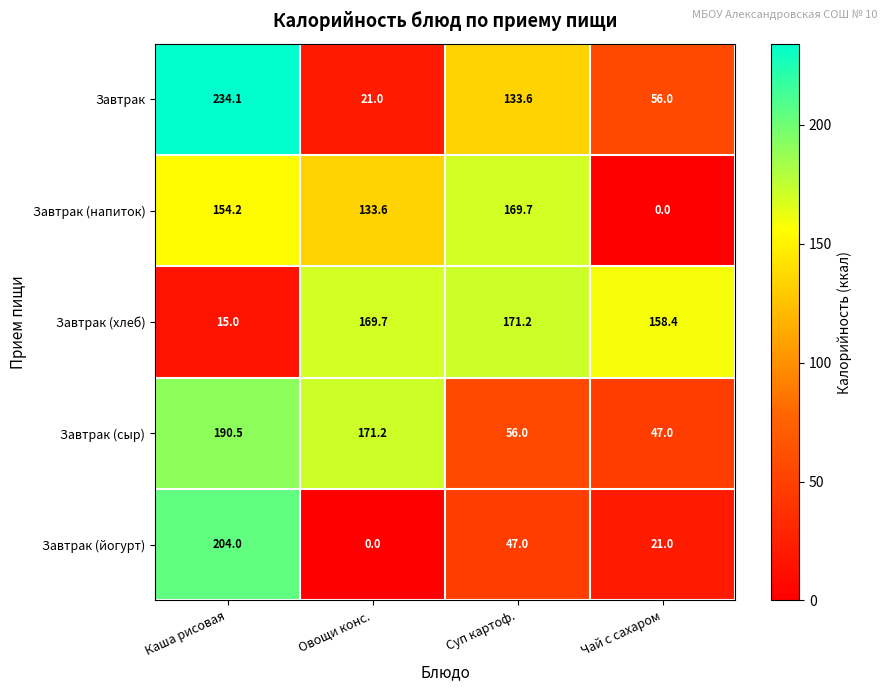

Reading left to right, what are all the values shown in this chart?

Завтрак: 234.1	21.0	133.6	56.0
Завтрак (напиток): 154.2	133.6	169.7	0.0
Завтрак (хлеб): 15.0	169.7	171.2	158.4
Завтрак (сыр): 190.5	171.2	56.0	47.0
Завтрак (йогурт): 204.0	0.0	47.0	21.0